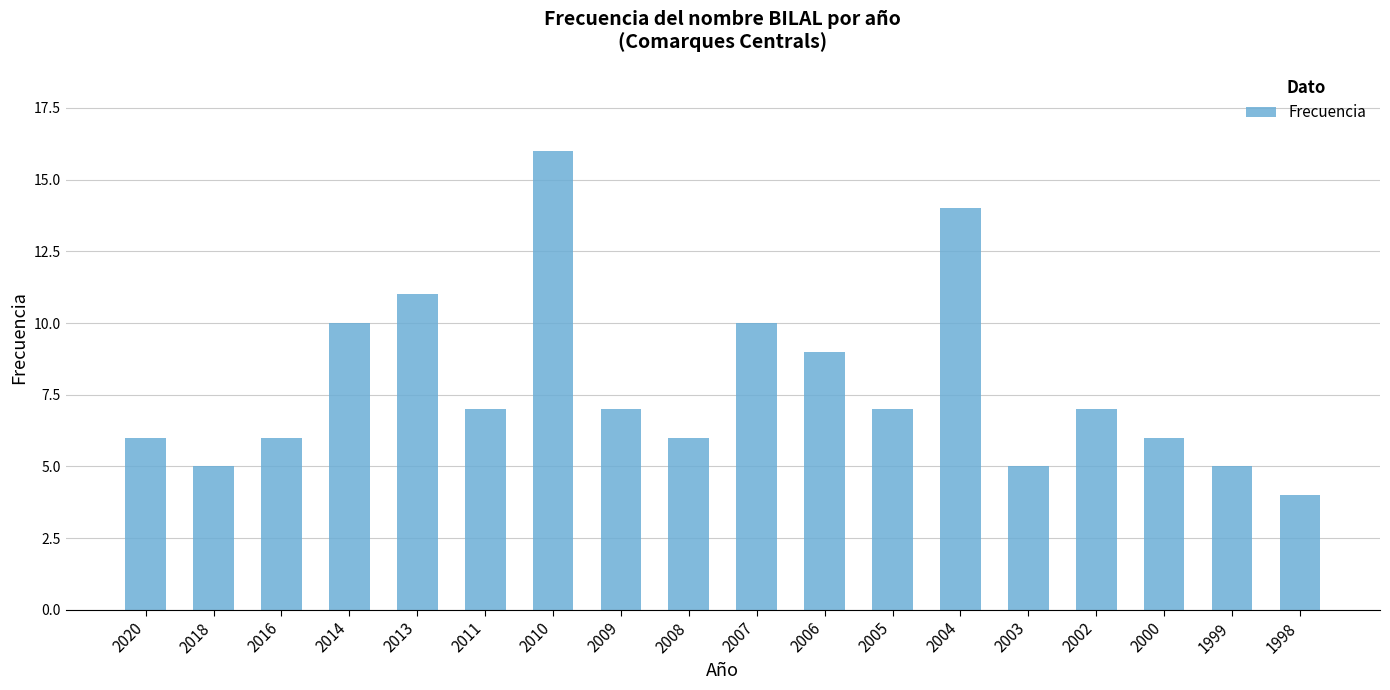

How many data points does each series have?

18